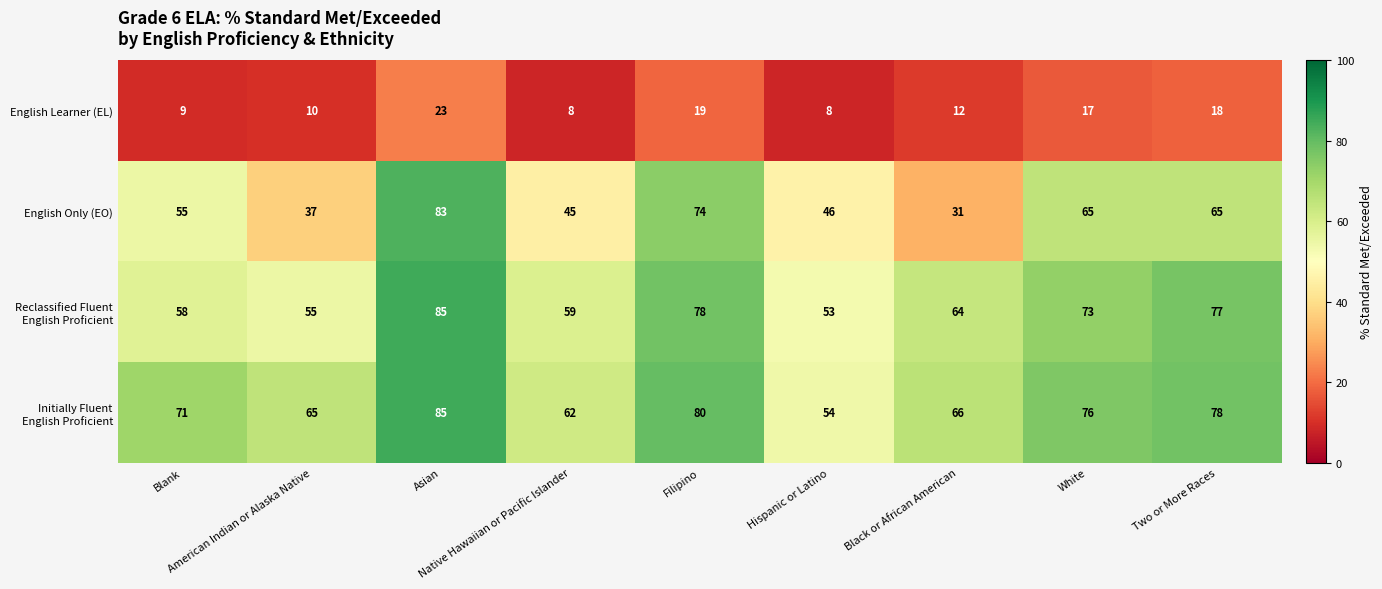

Which series has the widest spread of values?

English Only (EO)